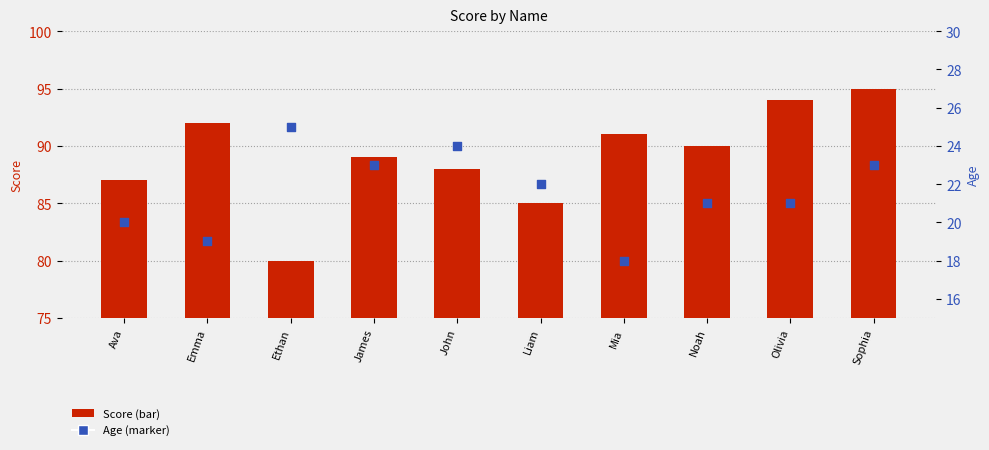

Which series has the largest total across all categories?

Score